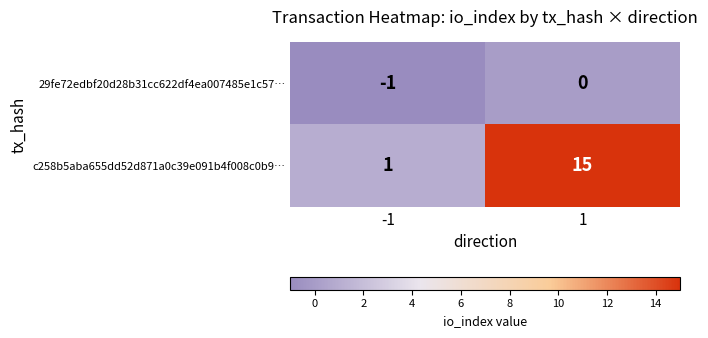

What is the total value across all series at 1?

15